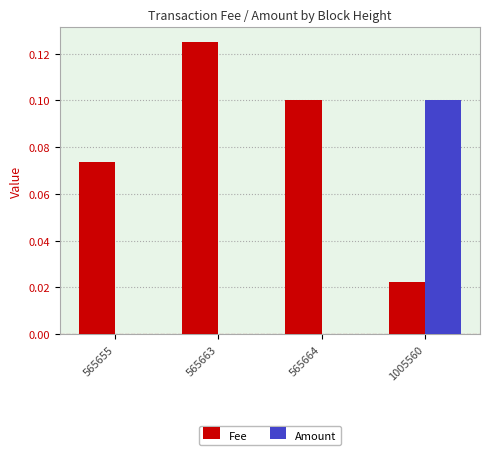

Which series has the largest total across all categories?

Fee